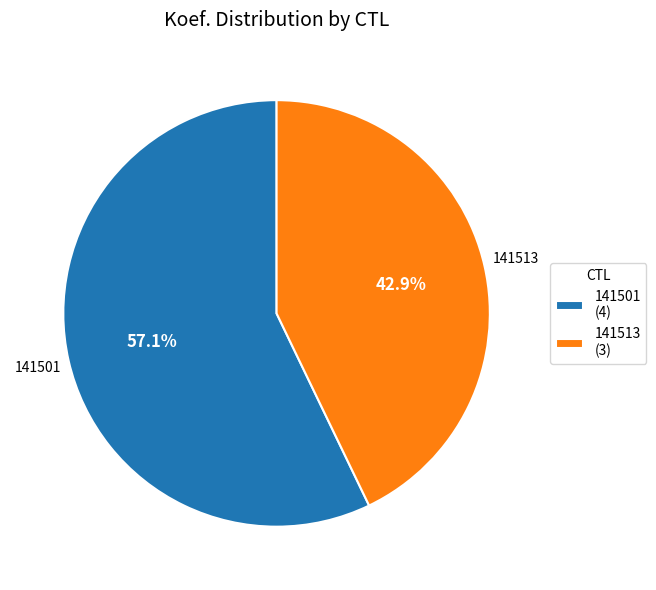

To the nearest percent, what is the average slice percentage?

50%